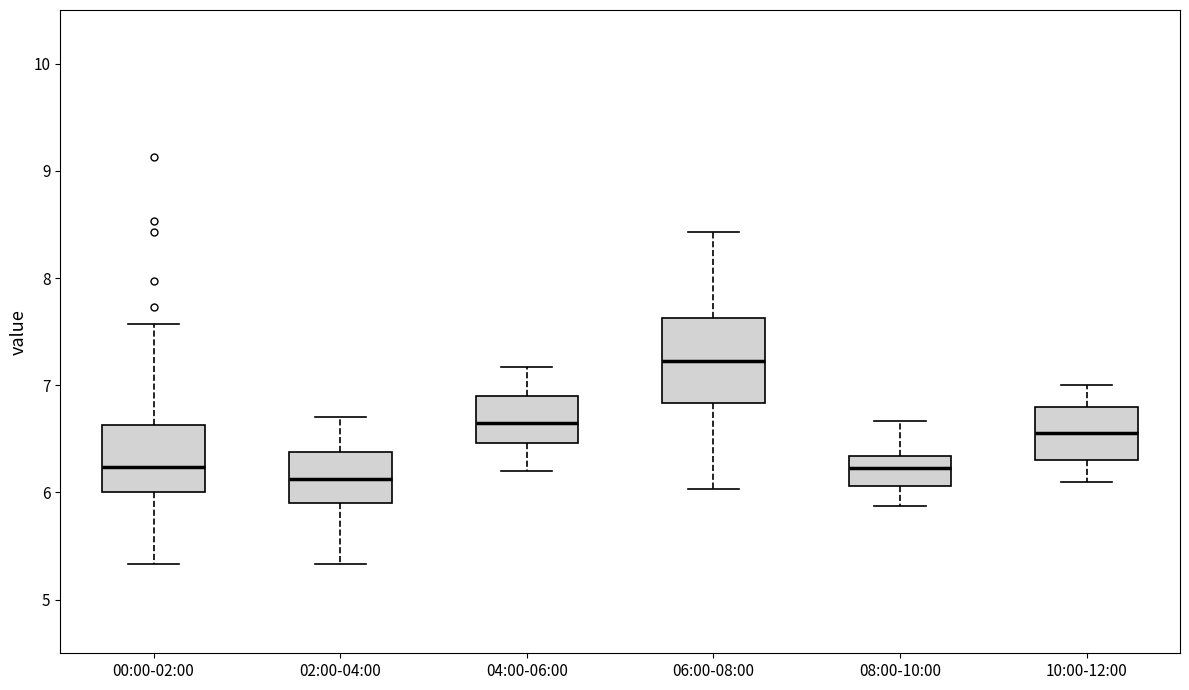

Reading left to right, transcribe this box plot: for each box, give where its median line is, the range the box spans, and where its two whiskers end, as read against the y-axis. The values are not printed on the chart, so give them approximately, as read against the axis.

00:00-02:00: median 6.2, box 6.0 to 6.6, whiskers 5.3 to 7.6
02:00-04:00: median 6.1, box 5.9 to 6.4, whiskers 5.3 to 6.7
04:00-06:00: median 6.7, box 6.5 to 6.9, whiskers 6.2 to 7.2
06:00-08:00: median 7.2, box 6.8 to 7.6, whiskers 6.0 to 8.4
08:00-10:00: median 6.2, box 6.1 to 6.3, whiskers 5.9 to 6.7
10:00-12:00: median 6.6, box 6.3 to 6.8, whiskers 6.1 to 7.0